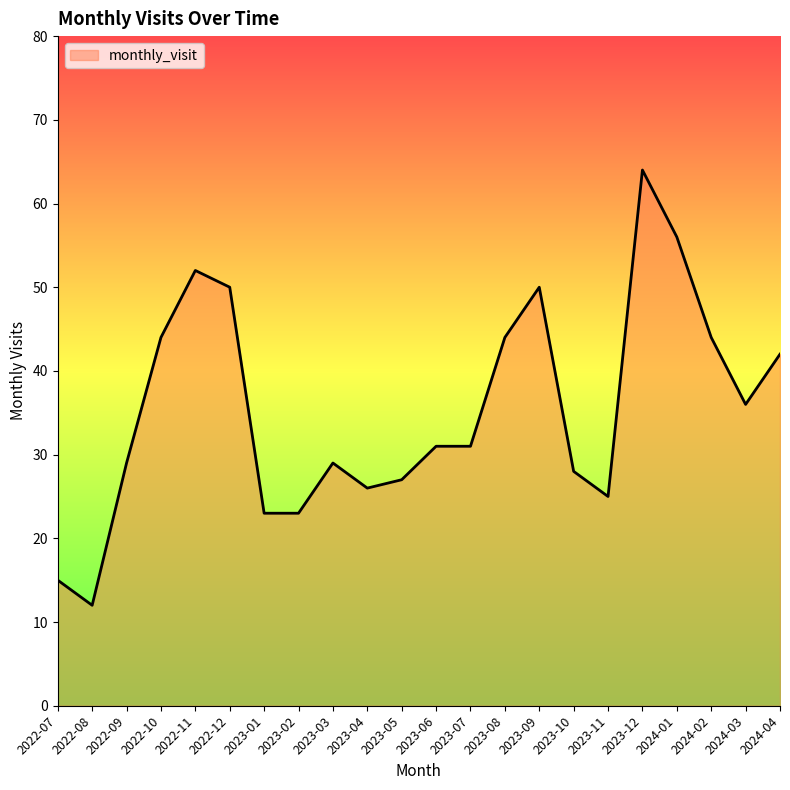

Reading left to right, what are all the values shown in this chart?

15	12	29	44	52	50	23	23	29	26	27	31	31	44	50	28	25	64	56	44	36	42